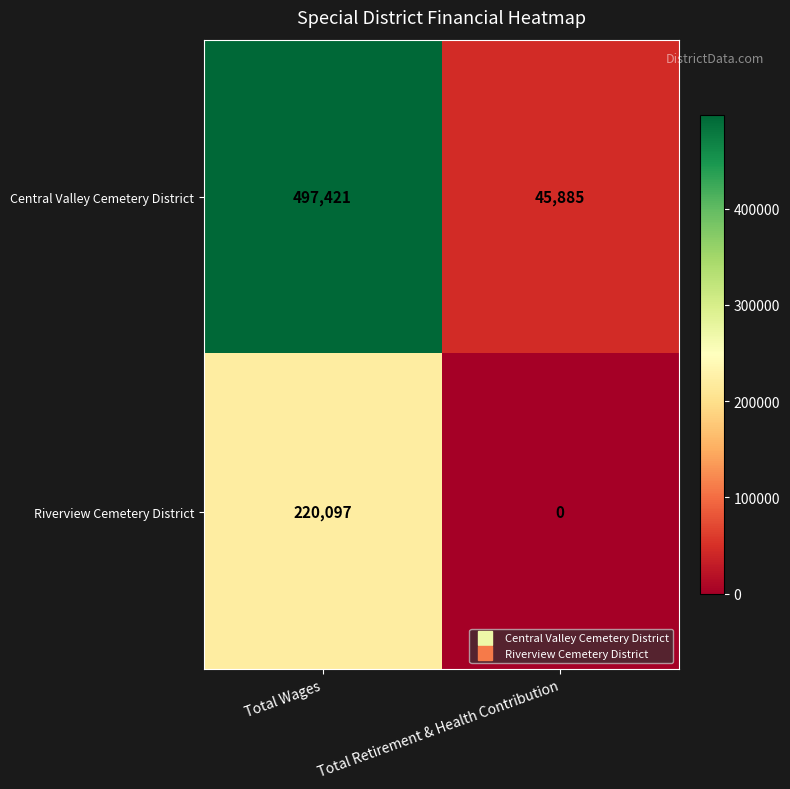

What is the difference between the highest and lowest values at Total Retirement & Health Contribution?

45885